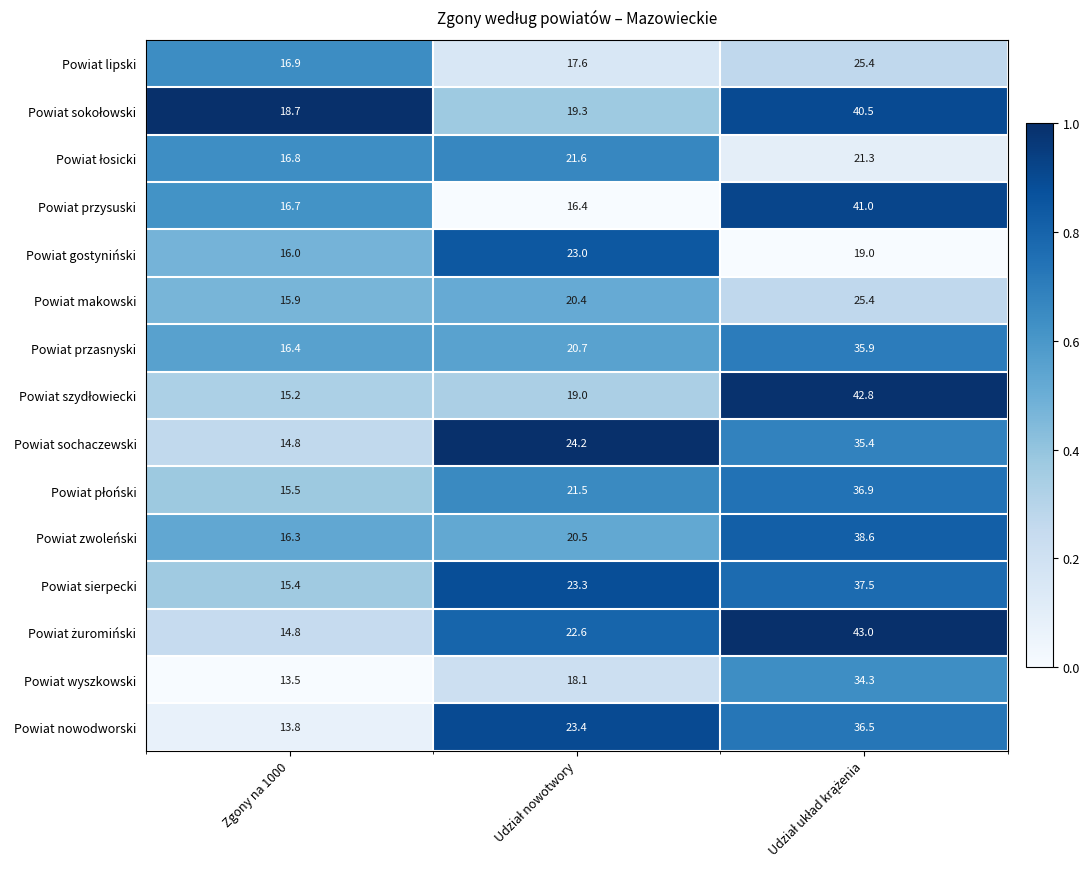

What is the spread (max minus min) of values at Zgony na 1000?

5.2